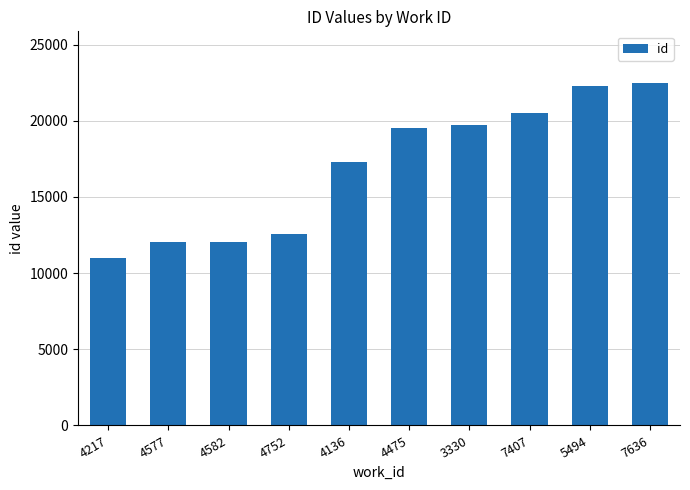

What is the greatest value displayed?

22492